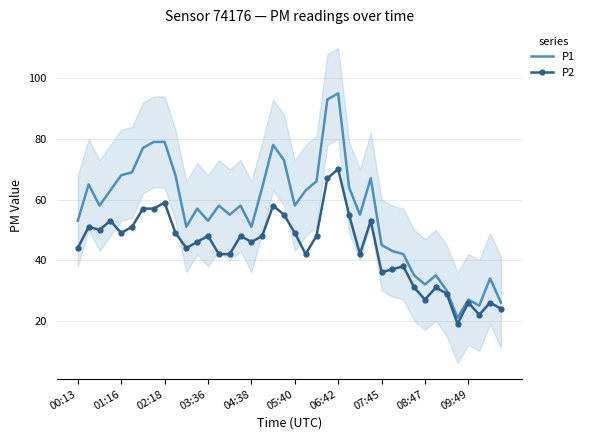

What is the spread (max minus min) of values at 21?

21